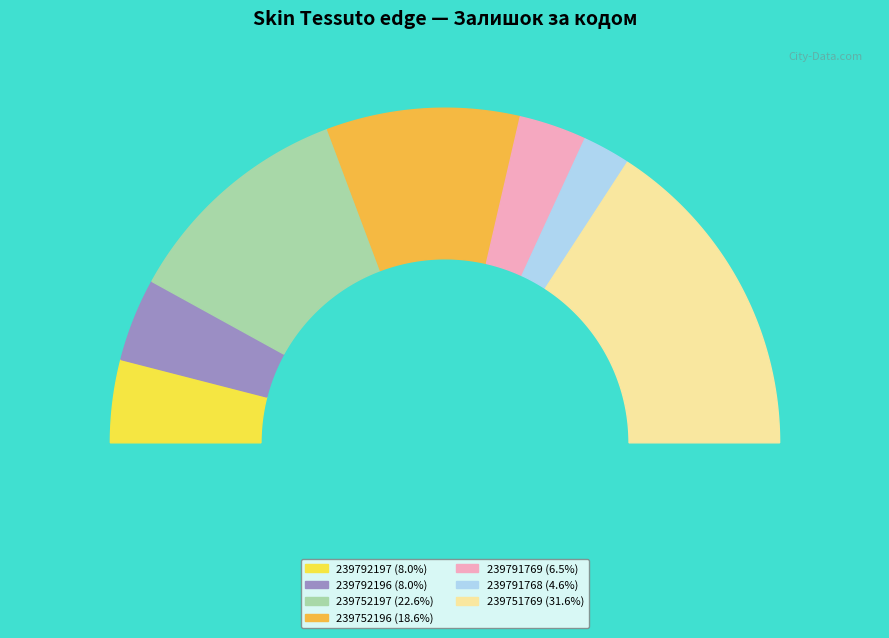

Which category has the smallest portion of the pie?

239791768